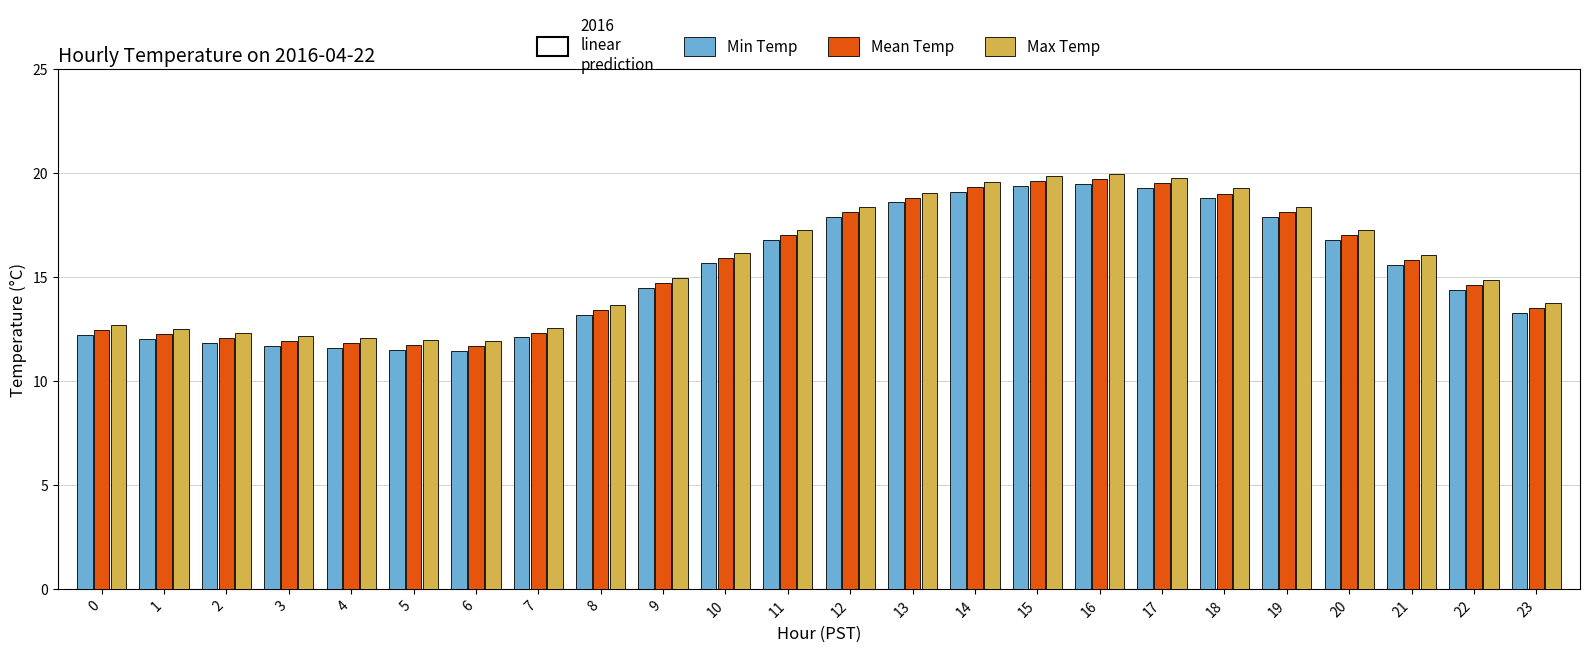

Is it true that Min Temp equals 16.4 at 3?

False